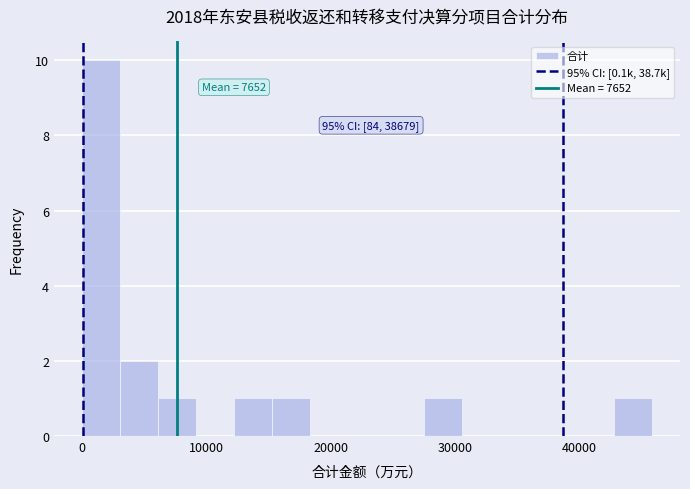

Read against the x-axis, roughly where is the centre of the tallest bar?

2000